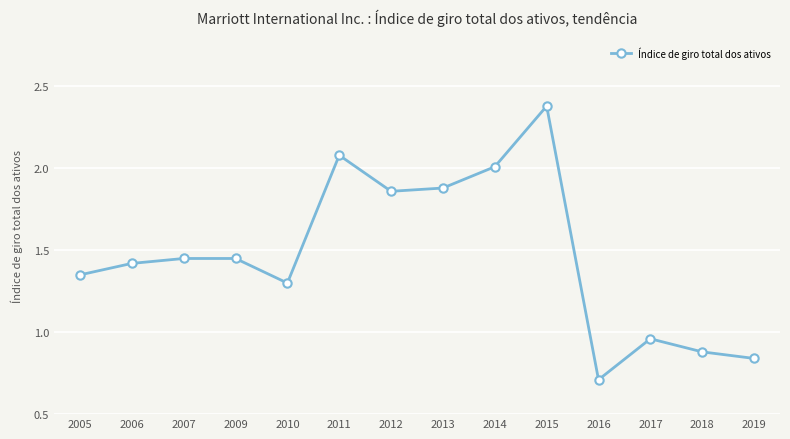

The chart shows a value of 0.4 at 2018. True or false?

False